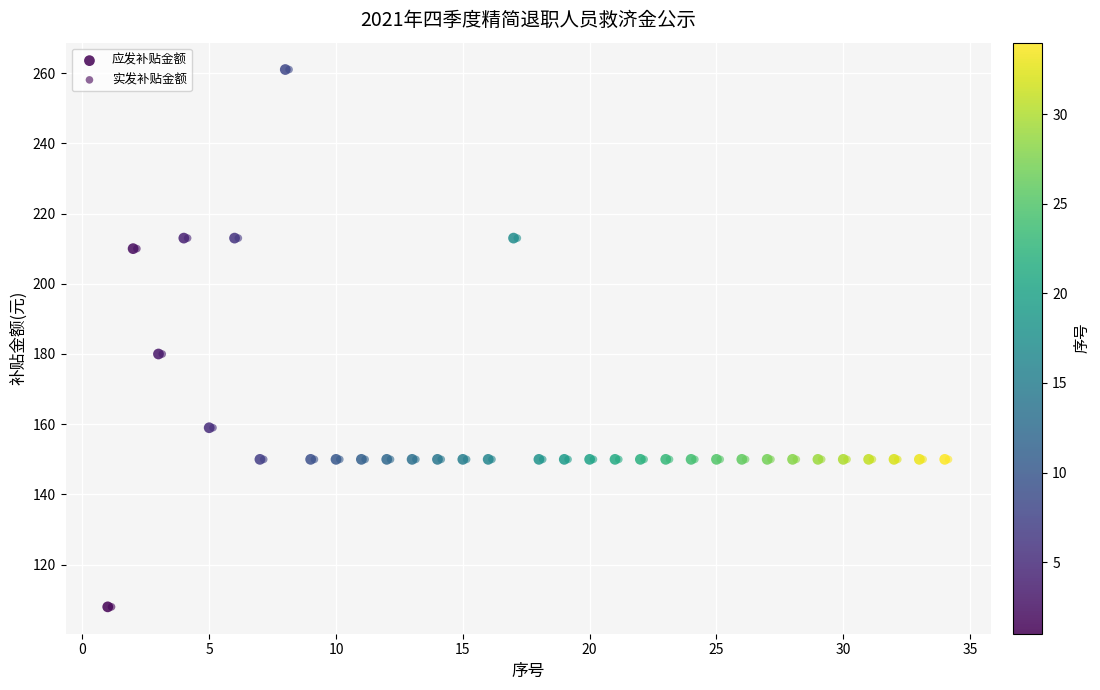

What are all the series names shown in the legend?

应发补贴金额, 实发补贴金额